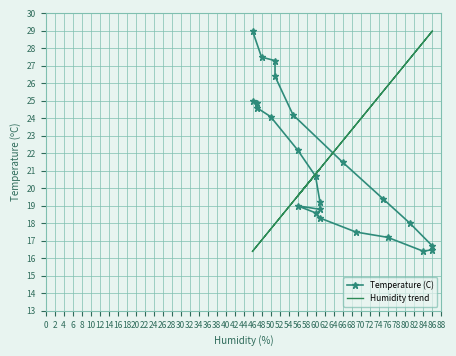

Between 48 and 86, which series saw the biggest shift?

Humidity trend